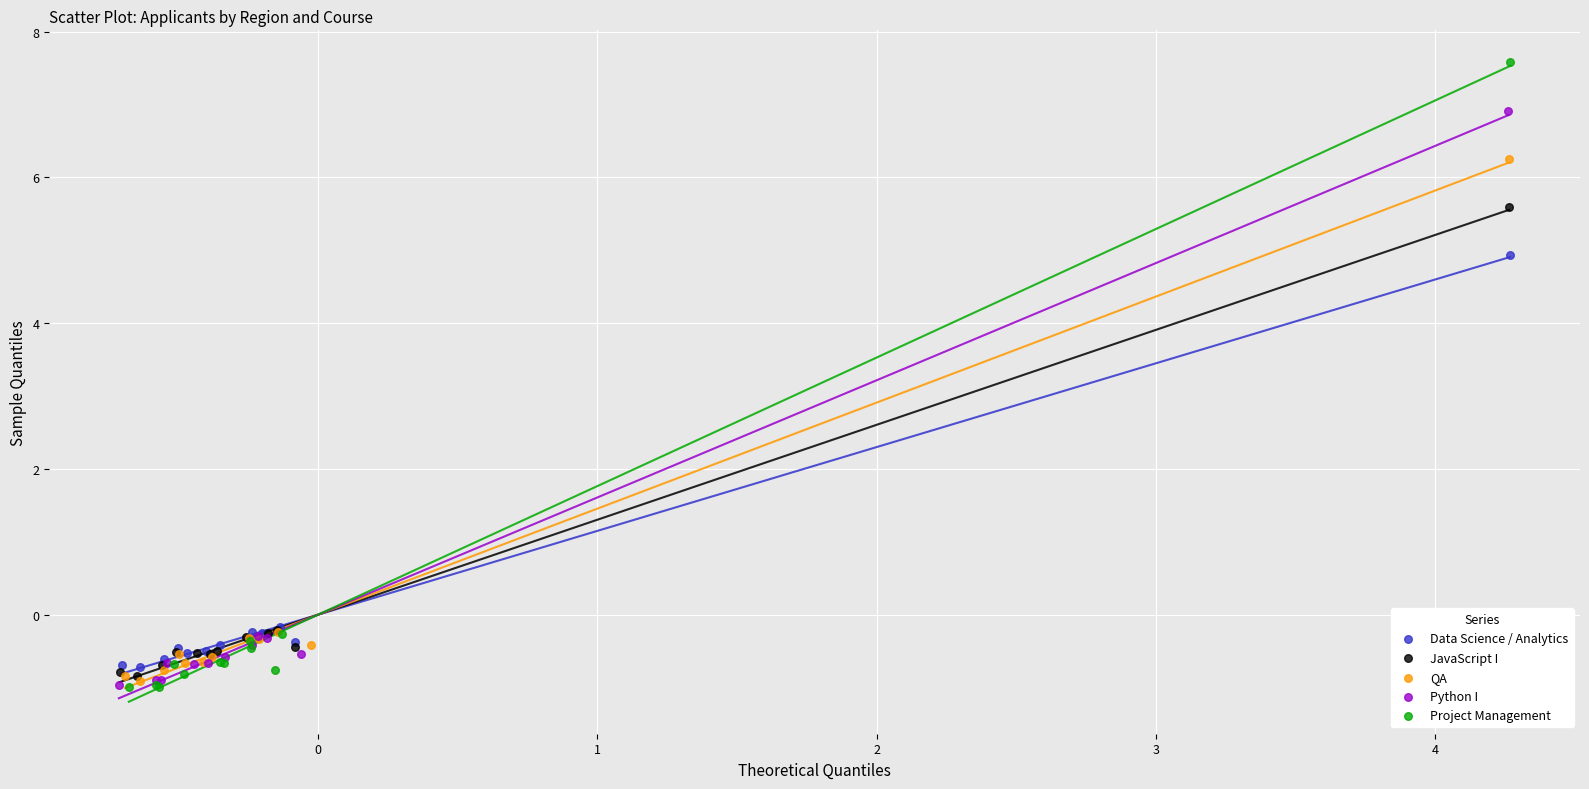

Which series has the widest spread of Y values?

Project Management